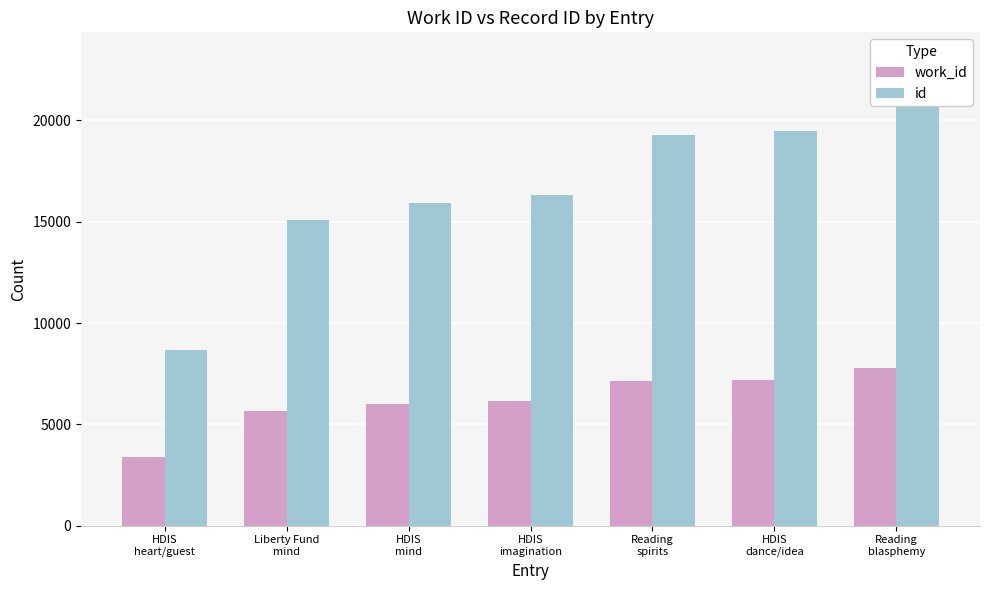

At which category is the sum across all series the highest?

Reading
blasphemy